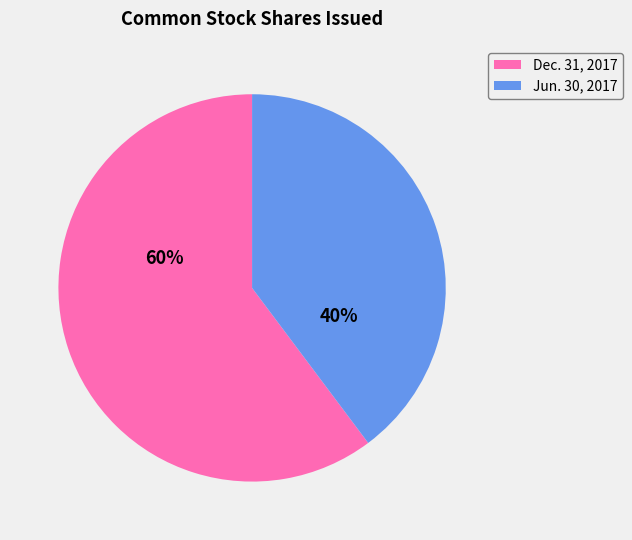

To the nearest percent, what is the average slice percentage?

50%